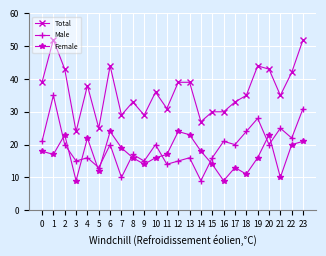

Which series has the largest total across all categories?

Total